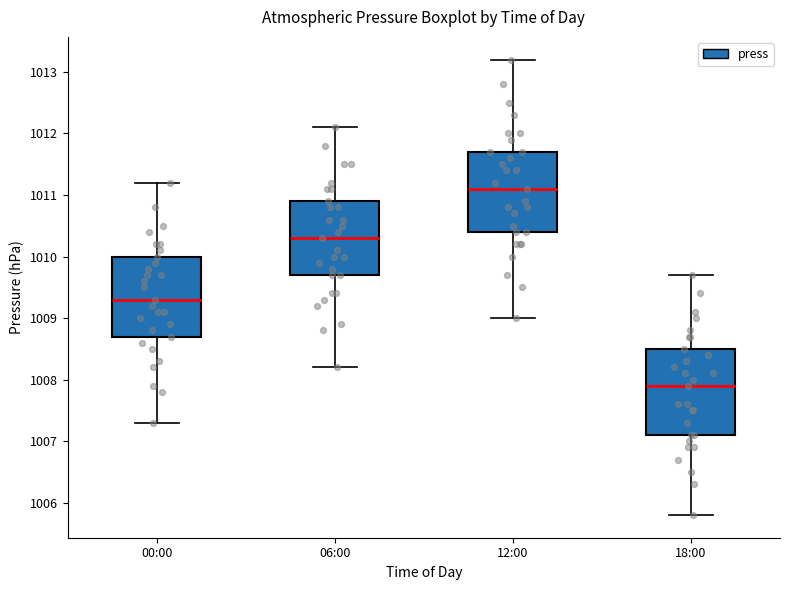

Which box has the highest median line?

12:00